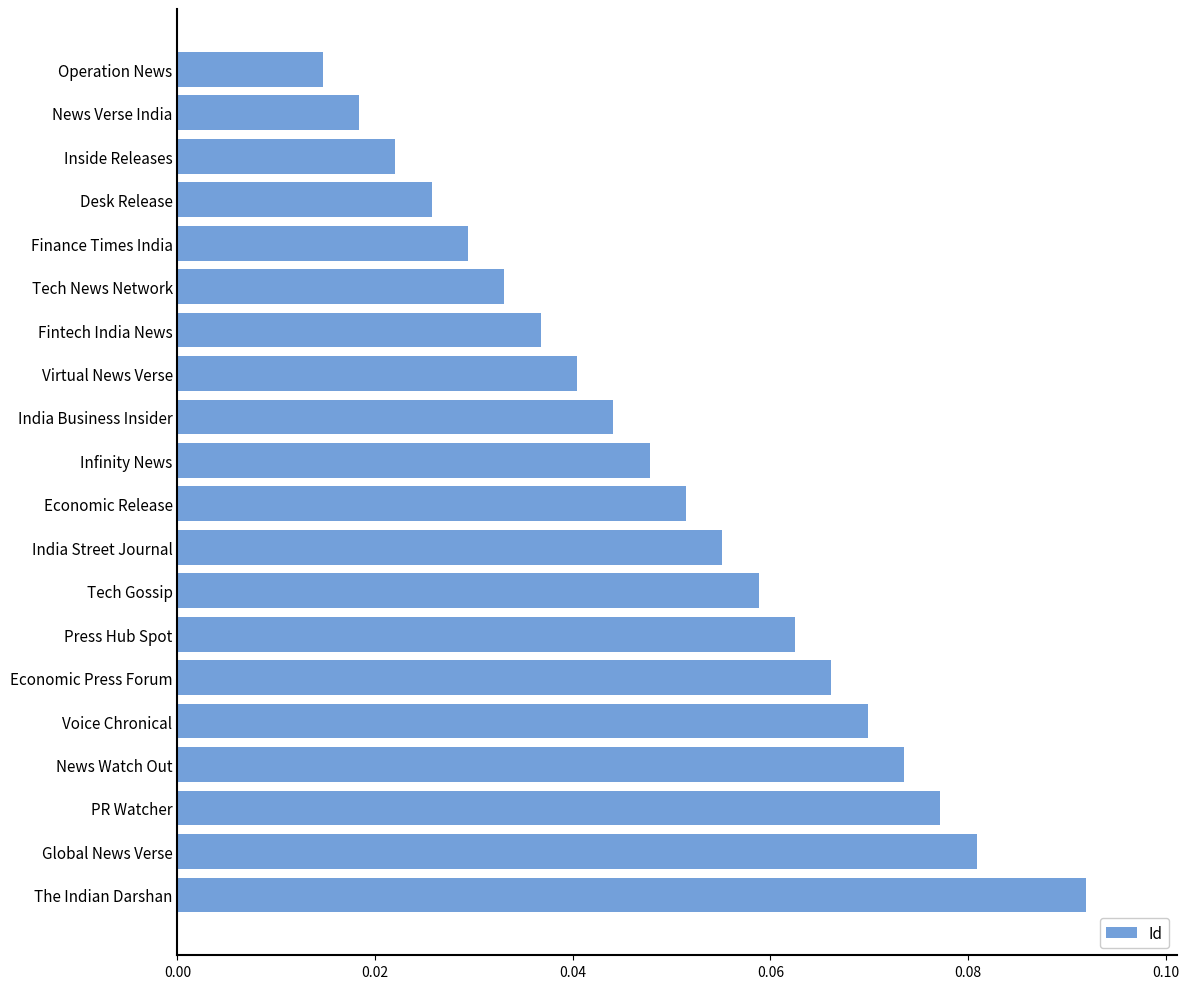

Which category has the highest value across all series?

The Indian Darshan